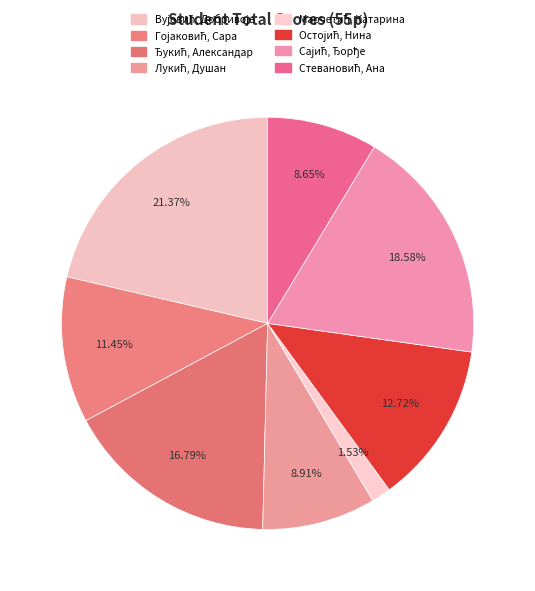

Is it true that Ђукић, Александар is 17% of the pie?

True